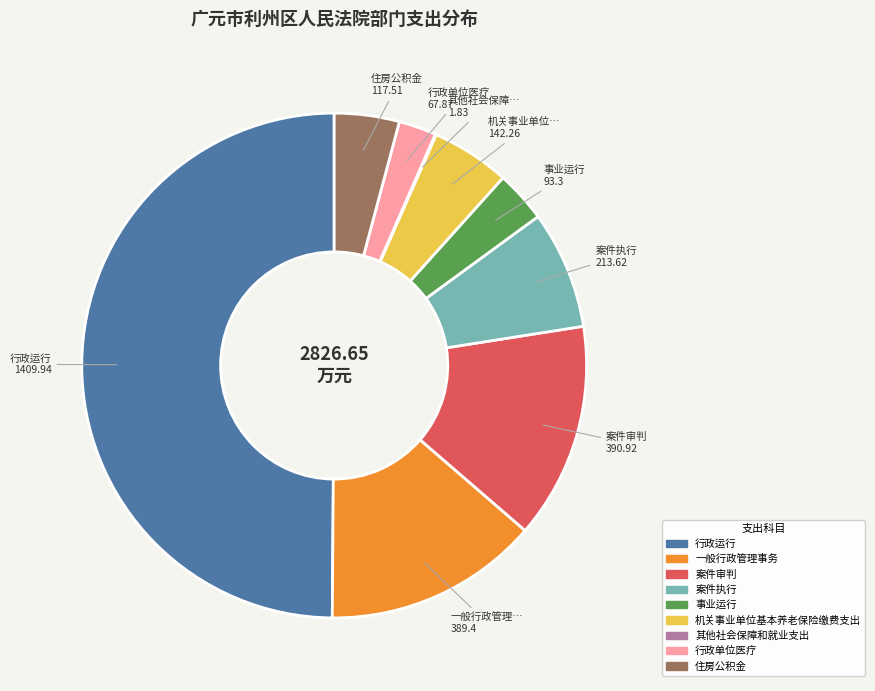

Is 住房公积金 the majority of the pie?

No